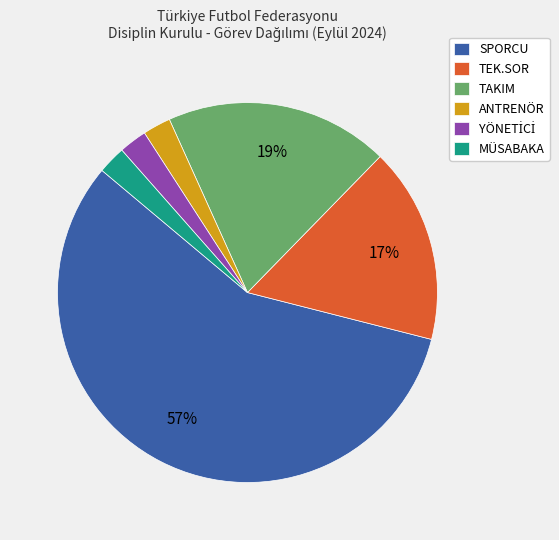

True or false: TAKIM accounts for 7% of the total.

False